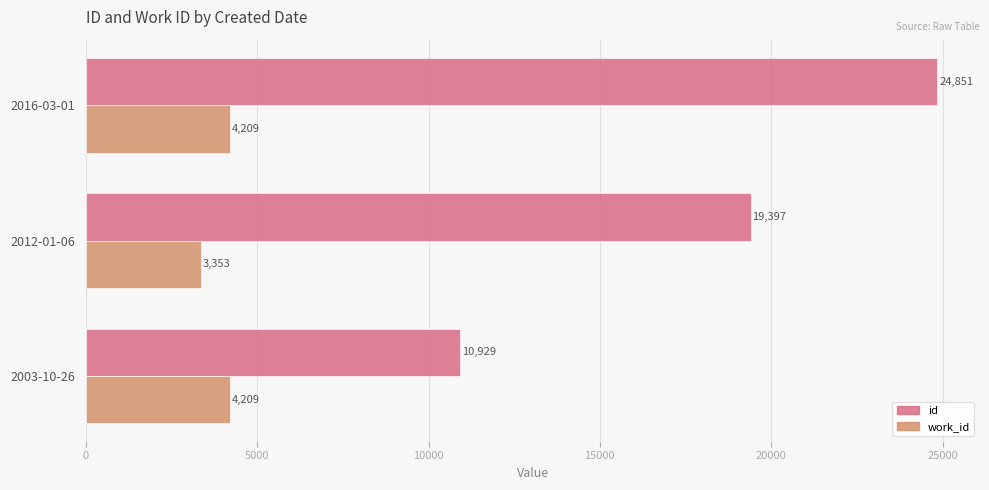

Which label corresponds to the largest value in the chart?

2016-03-01